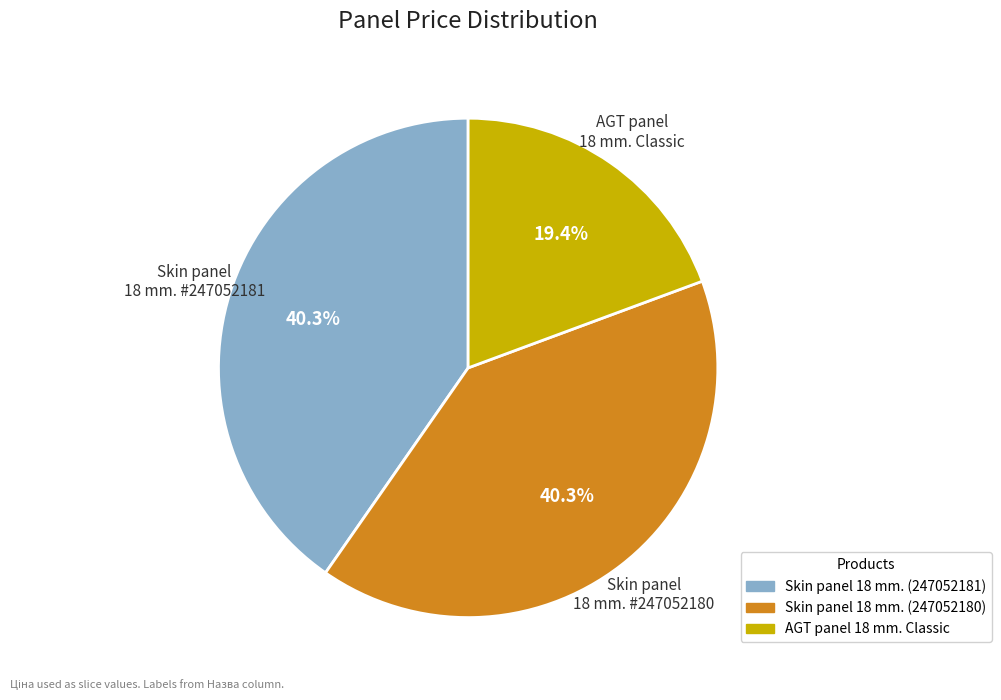

Count the number of slices in the pie.

3